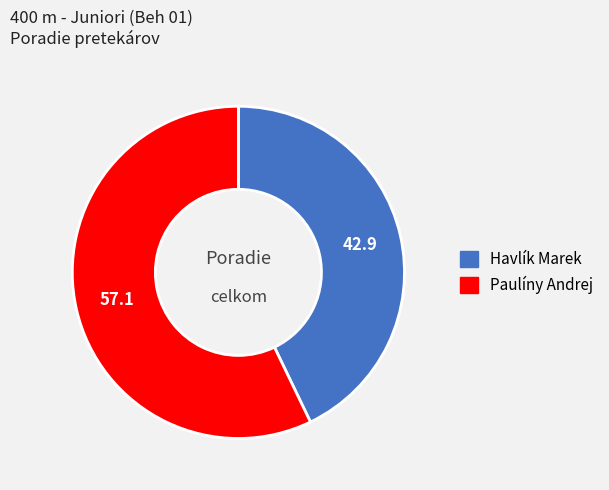

Which slice represents more than half of the pie?

Paulíny Andrej